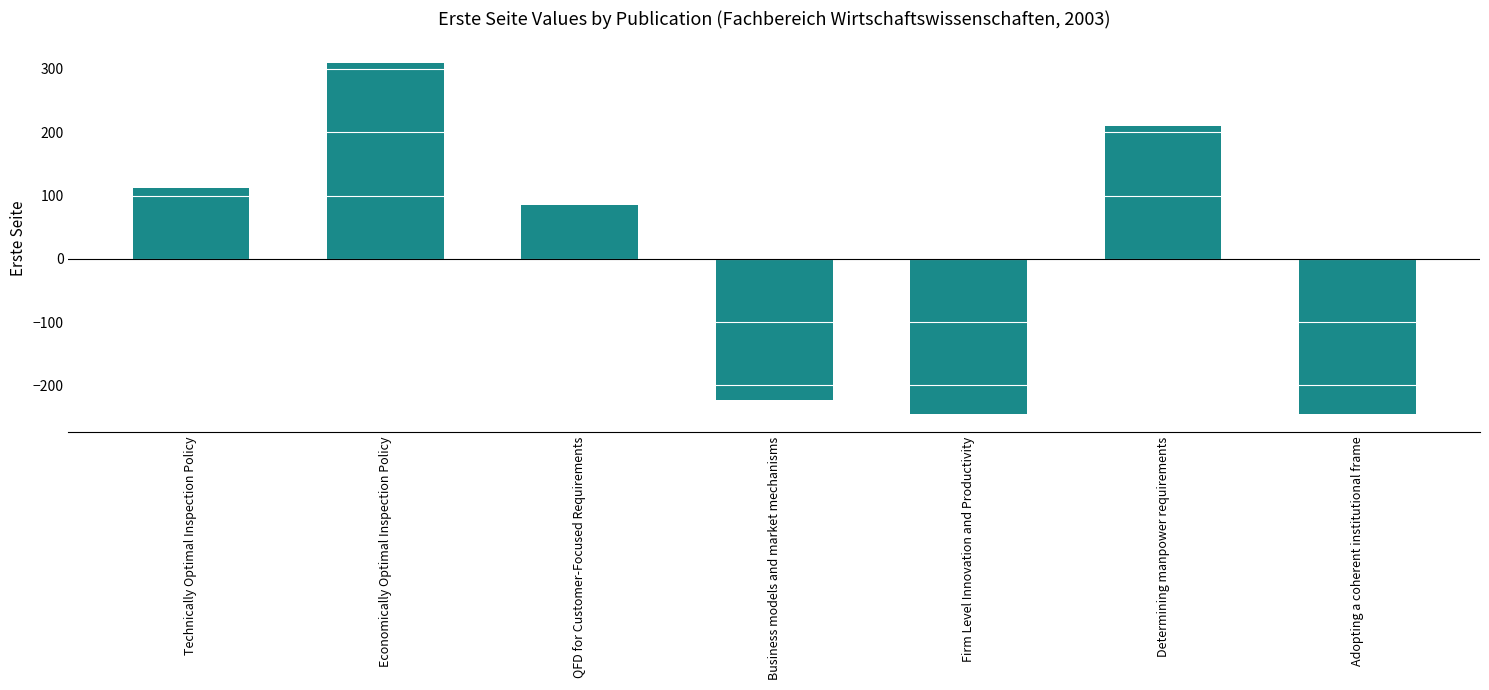

What value does the data have at Adopting a coherent institutional frame?

-245.7